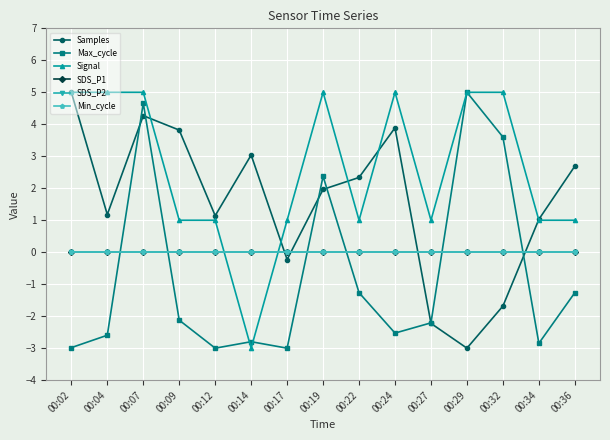

Is this an area chart (filled region under the line)?

No